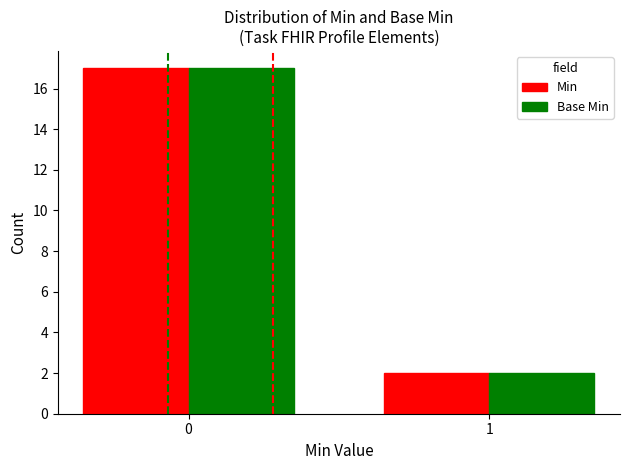

How many categories are shown in the chart?

2